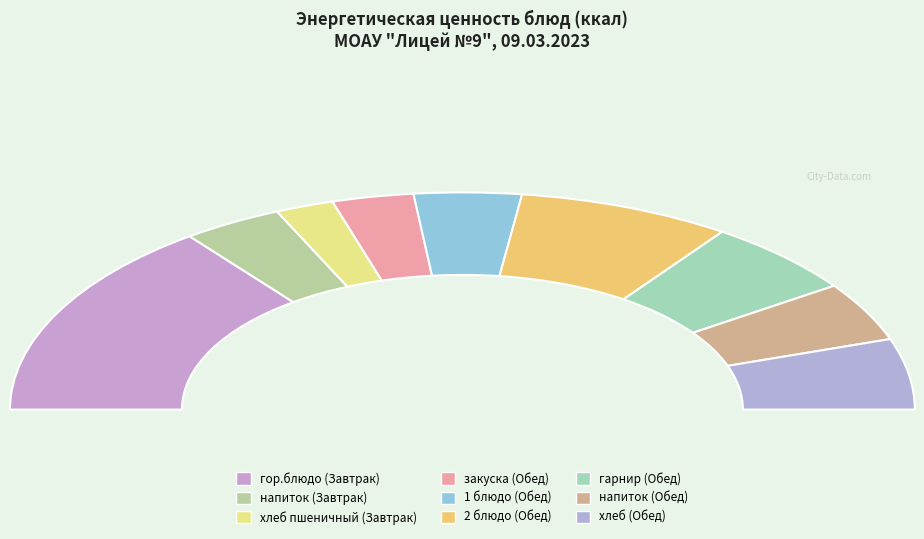

Is there any slice that represents more than half of the pie?

No